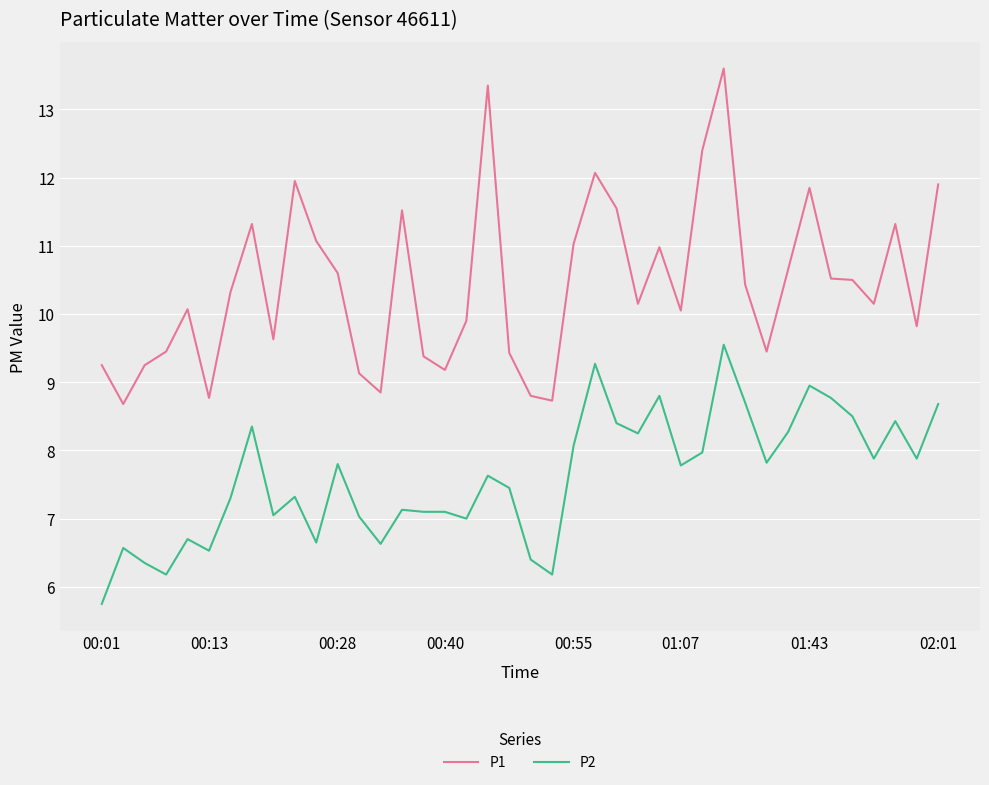

Rank the series by their average value, from highest to lowest.

P1, P2